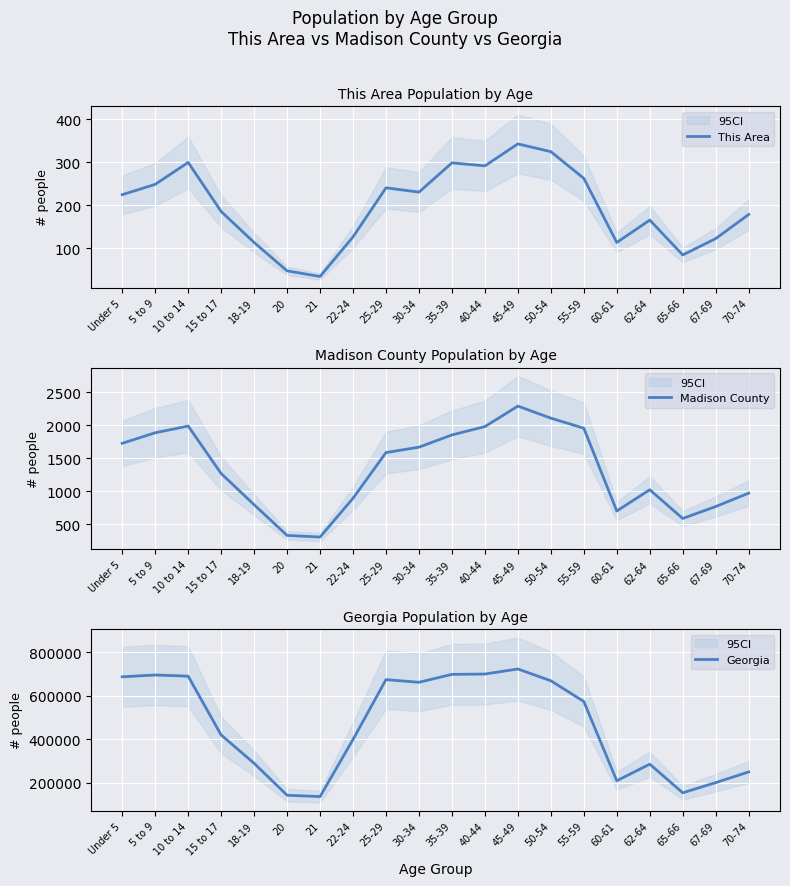

What is the difference between the highest and lowest values at 55-59?

573288